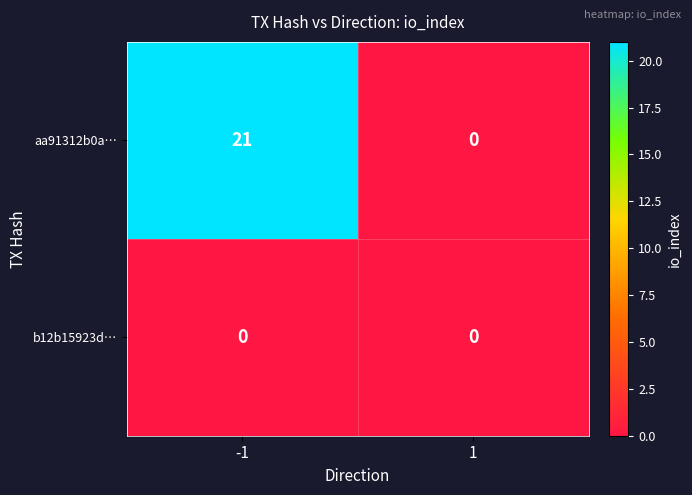

List the series in order of their peak value, lowest first.

b12b15923d…, aa91312b0a…